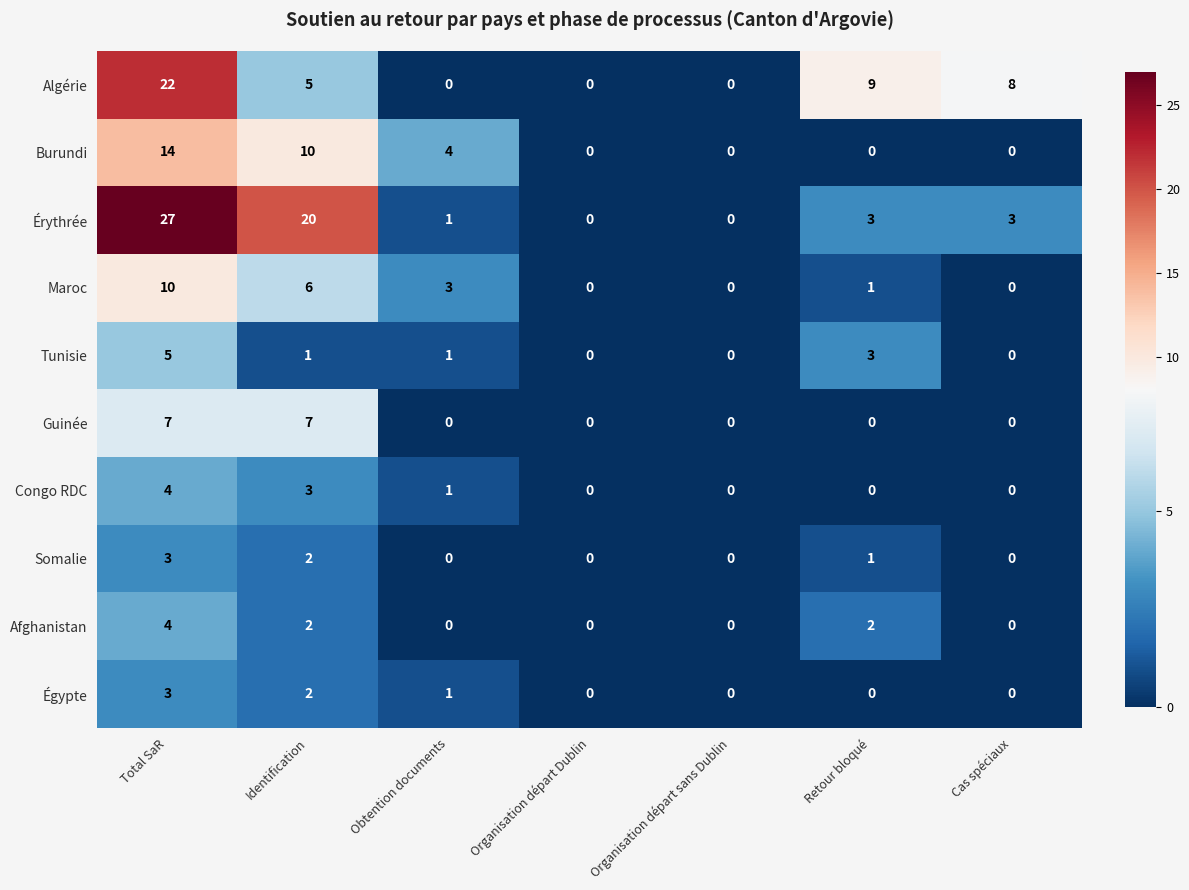

True or false: Afghanistan has a value of 0 at Cas spéciaux.

True